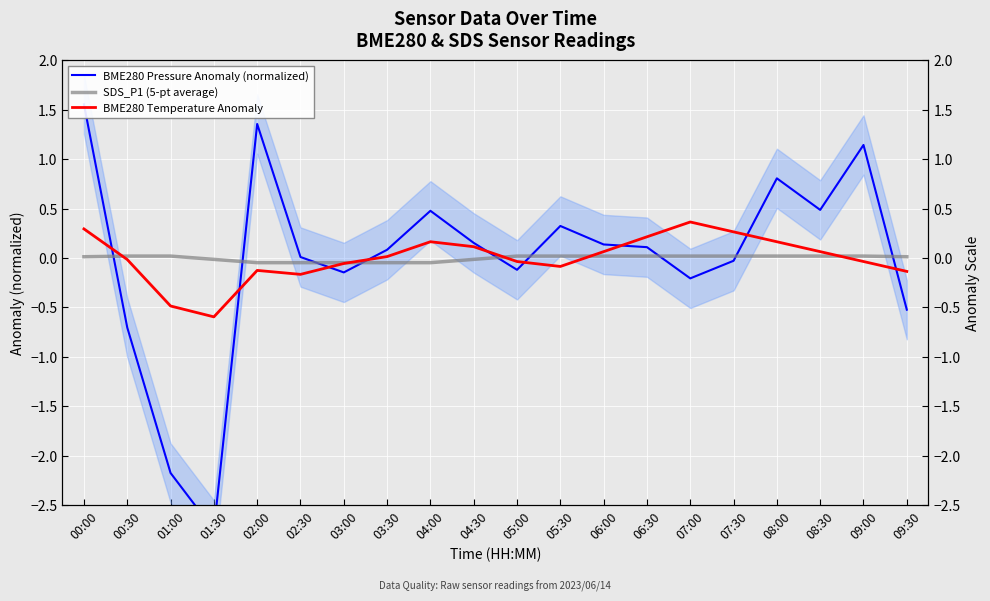

Reading right to left, extract all data points from this chart.

BME280 Pressure Anomaly (normalized): -0.5	1.1	0.5	0.8	-0.0	-0.2	0.1	0.1	0.3	-0.1	0.2	0.5	0.1	-0.1	0.0	1.4	-2.8	-2.2	-0.7	1.6
SDS_P1 (5-pt average): 0.0	0.0	0.0	0.0	0.0	0.0	0.0	0.0	0.0	0.0	-0.0	-0.0	-0.0	-0.0	-0.0	-0.0	-0.0	0.0	0.0	0.0
BME280 Temperature Anomaly: -0.1	-0.0	0.1	0.2	0.3	0.4	0.2	0.1	-0.1	-0.0	0.1	0.2	0.0	-0.1	-0.2	-0.1	-0.6	-0.5	-0.0	0.3